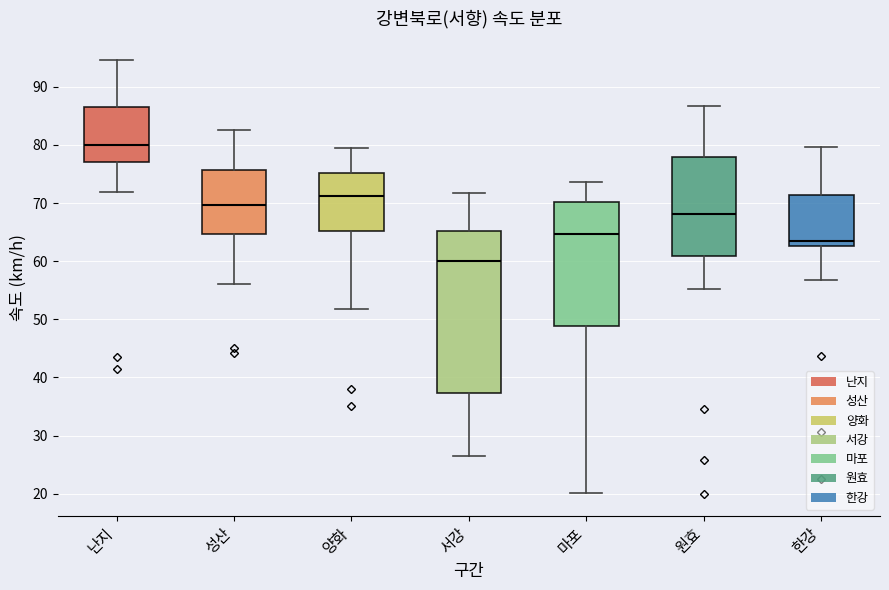

Which box is the tallest, from its lower edge to its upper edge?

서강